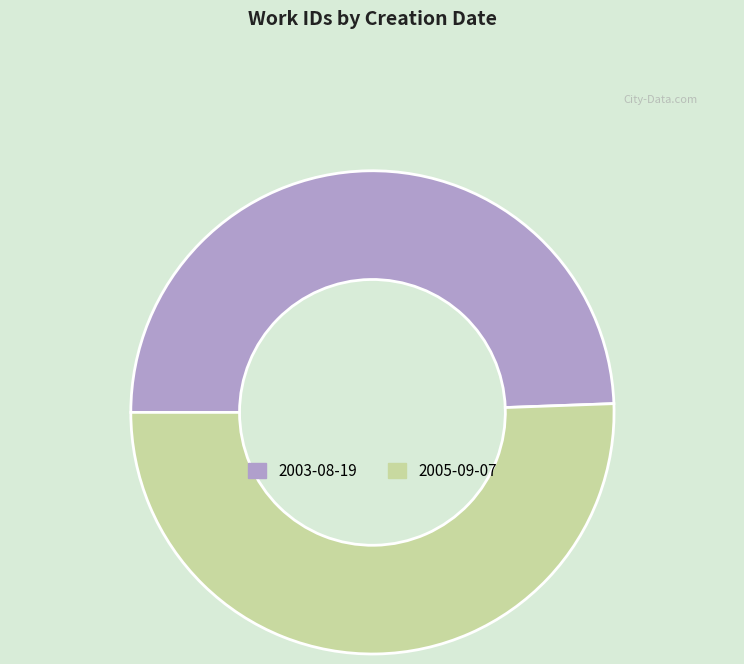

What is the ratio of the value at 2005-09-07 to the value at 2003-08-19?

1.0